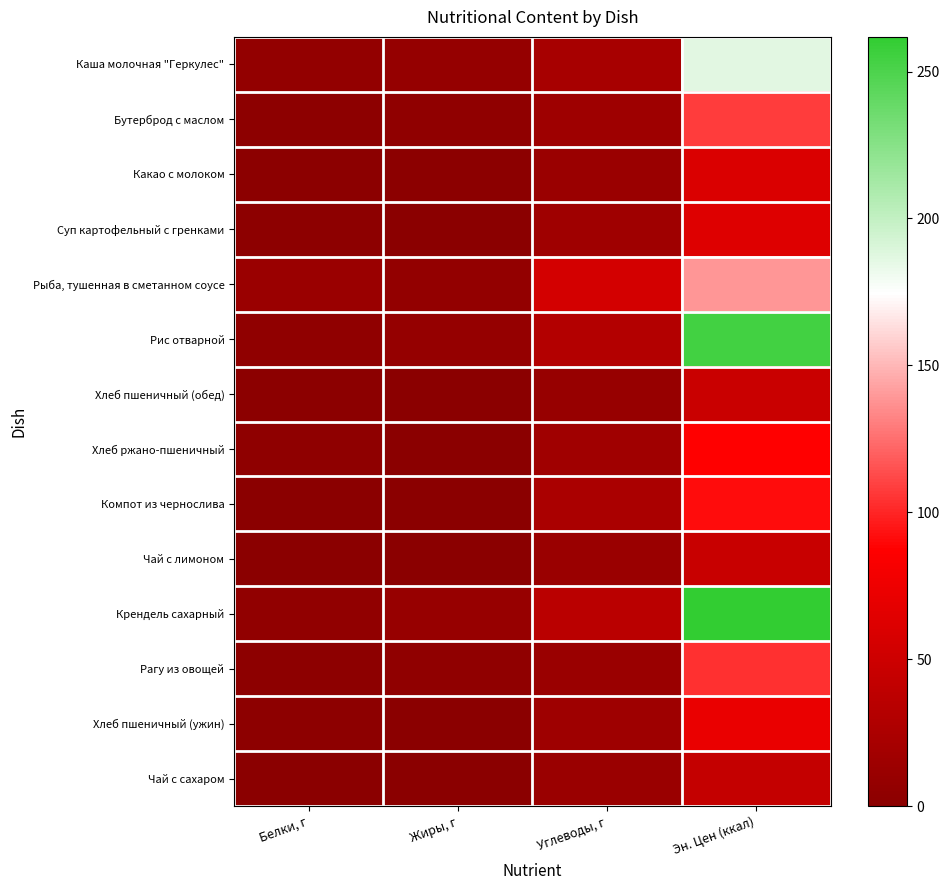

At which category does the chart reach its peak across all series?

Эн. Цен (ккал)